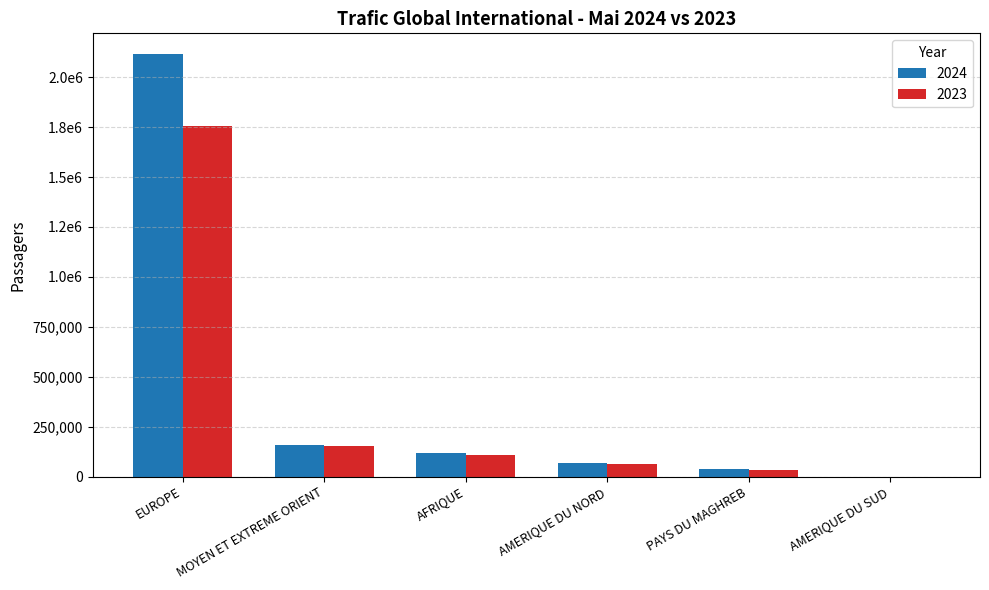

What is the difference between the second highest and second lowest values in the 2023 series?

119801